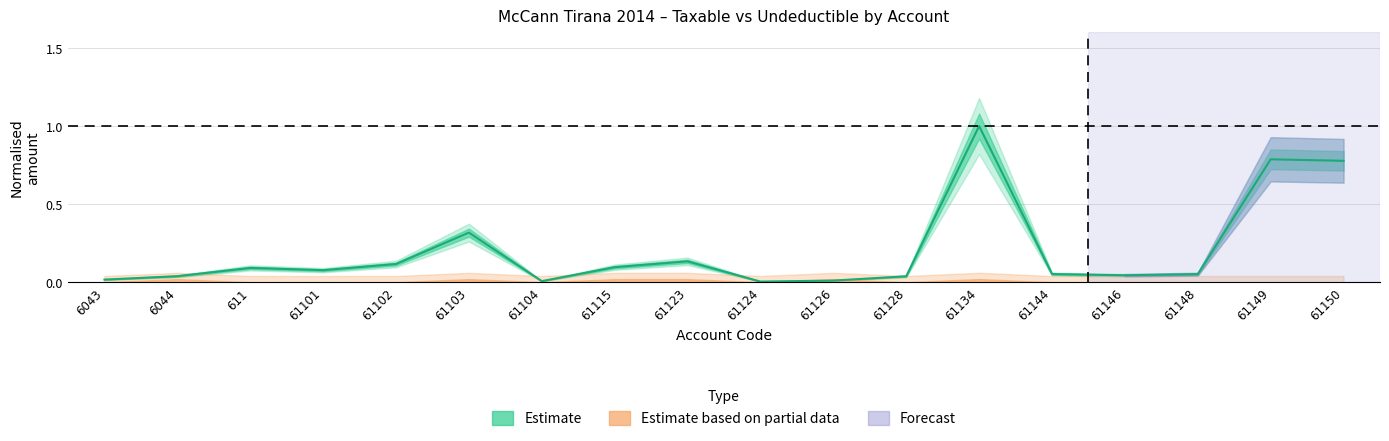

What position from the left is 61104?

7